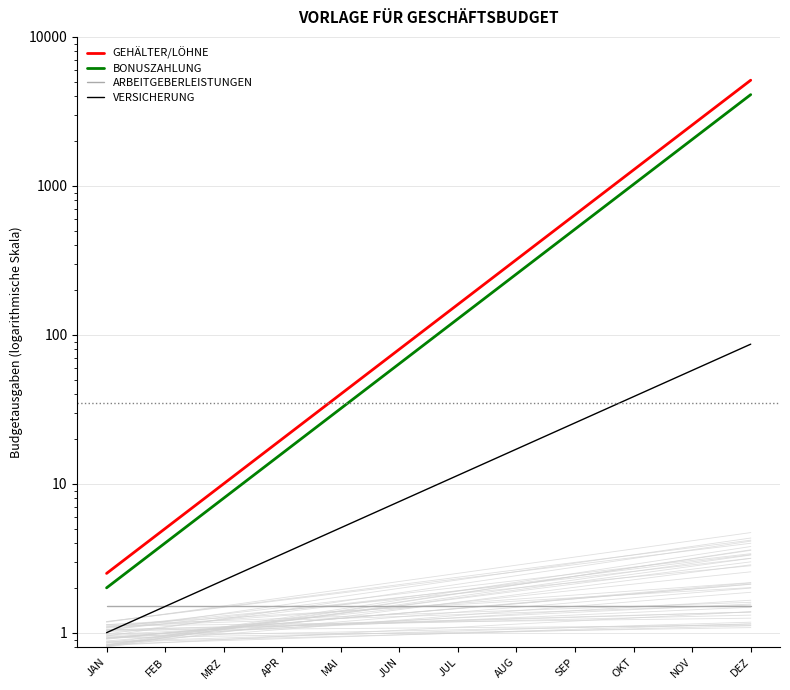

How many data points in GEHÄLTER/LÖHNE are less than 160?

6